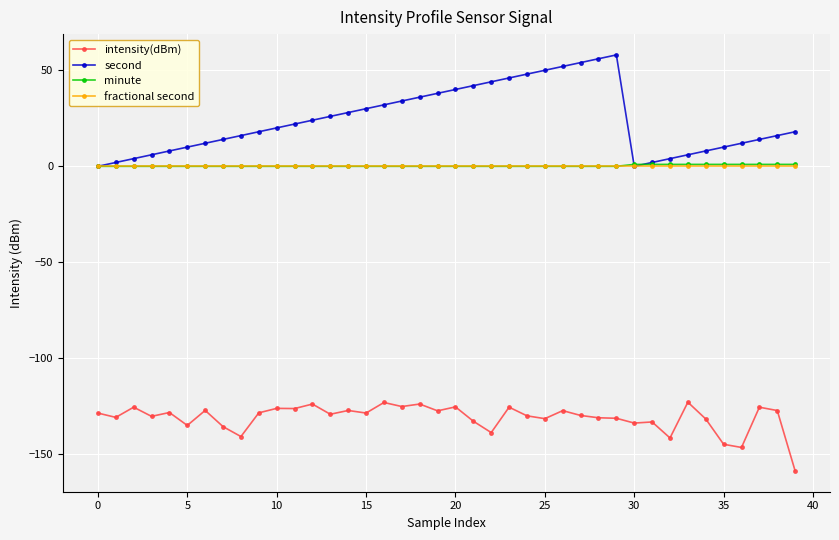

Which series has the largest range (max minus min)?

second